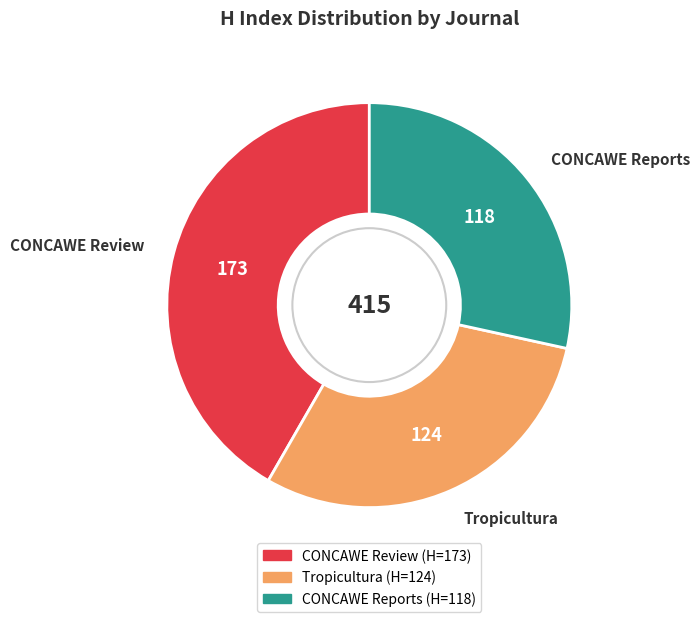

Which category has the biggest portion of the pie?

CONCAWE Review